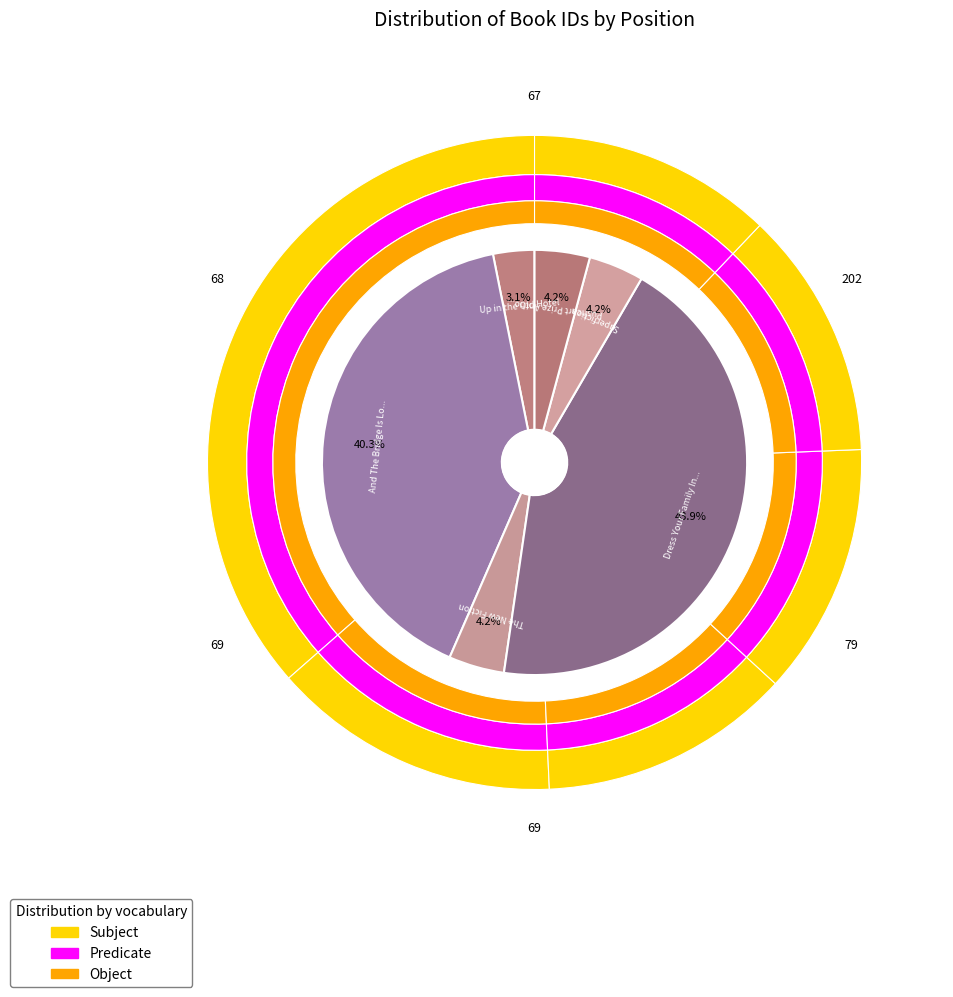

Does The New Fiction account for over 50% of the chart?

No